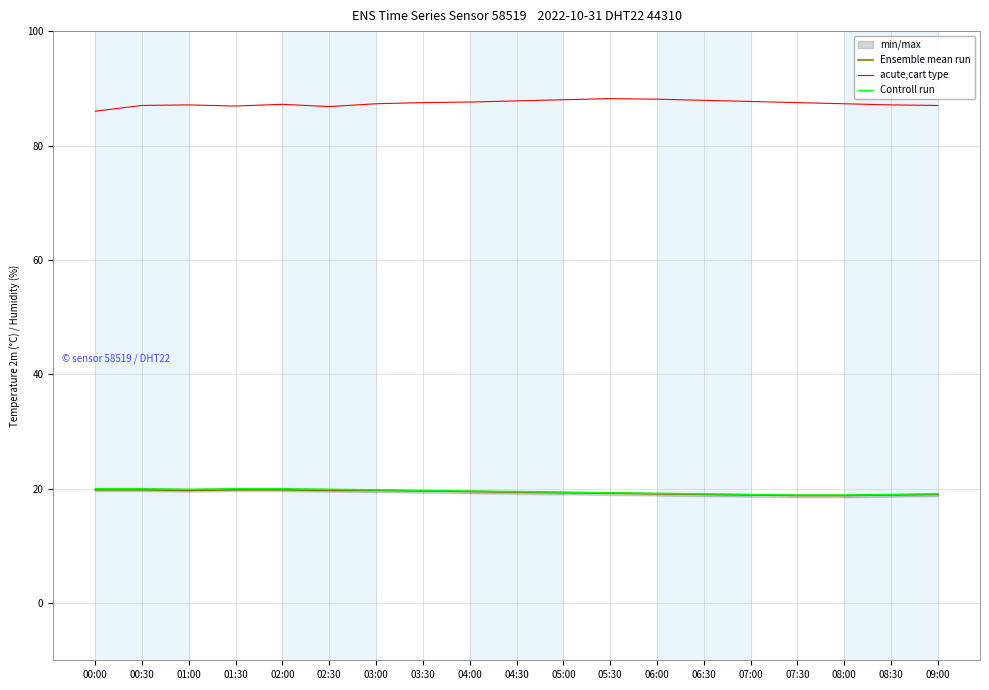

Which series has the largest range (max minus min)?

acute,cart type